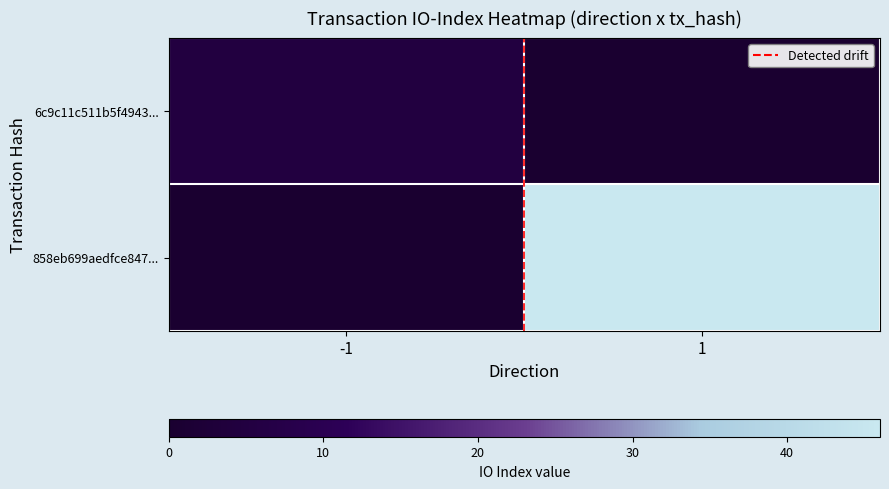

Reading left to right, transcribe all the data shown in this chart.

6c9c11c511b5f4943...: -1=5	1=0
858eb699aedfce847...: -1=0	1=46